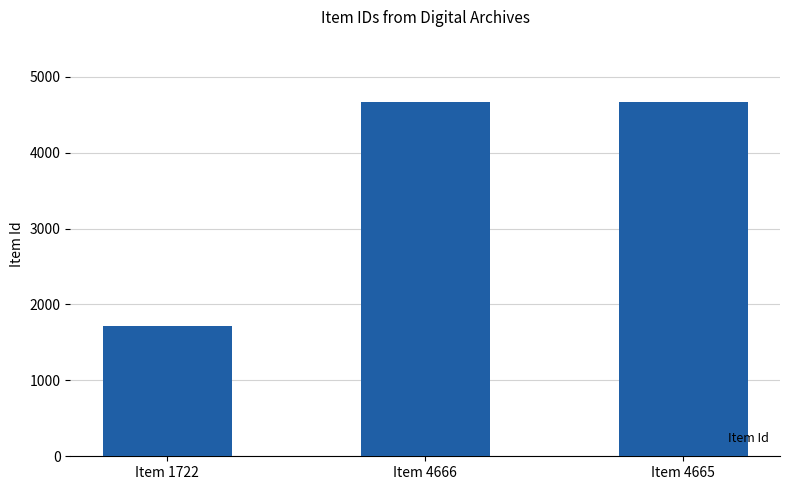

Between Item 1722 and Item 4666, which is larger?

Item 4666